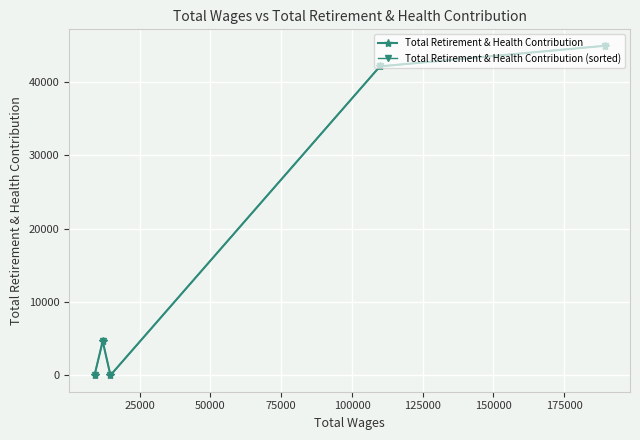

What is the difference between the second highest and minimum values in the Total Retirement & Health Contribution series?

42125